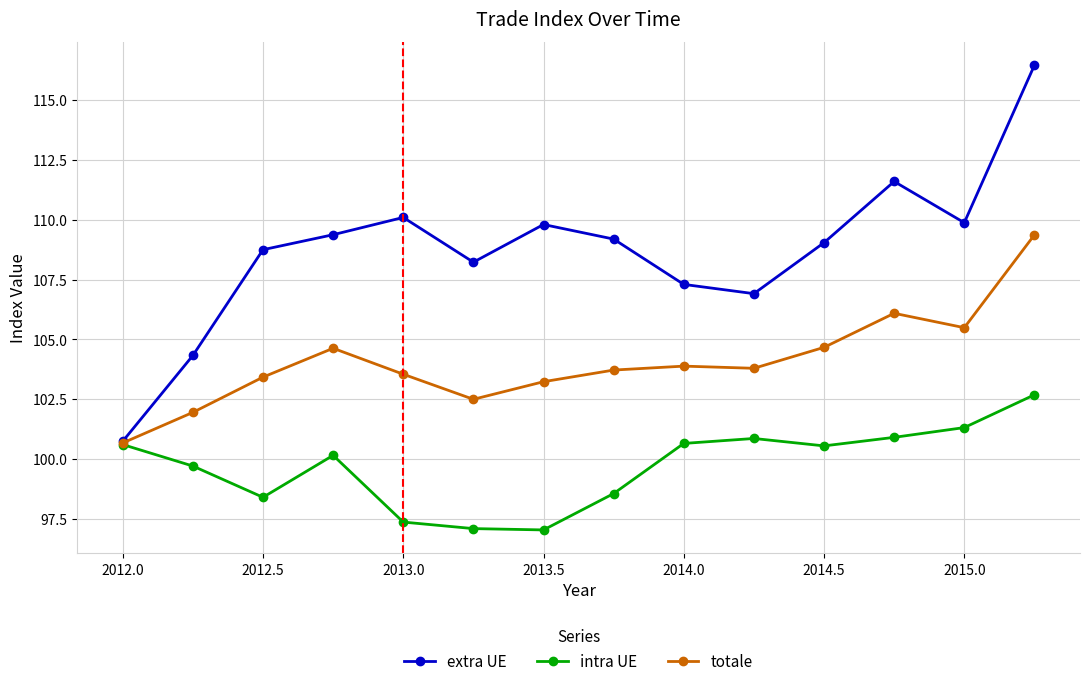

Rank the series by their maximum value, from lowest to highest.

intra UE, totale, extra UE